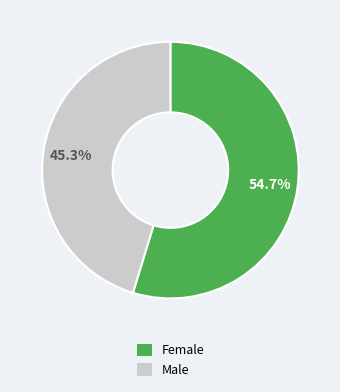

To the nearest percent, what is the average slice percentage?

50%